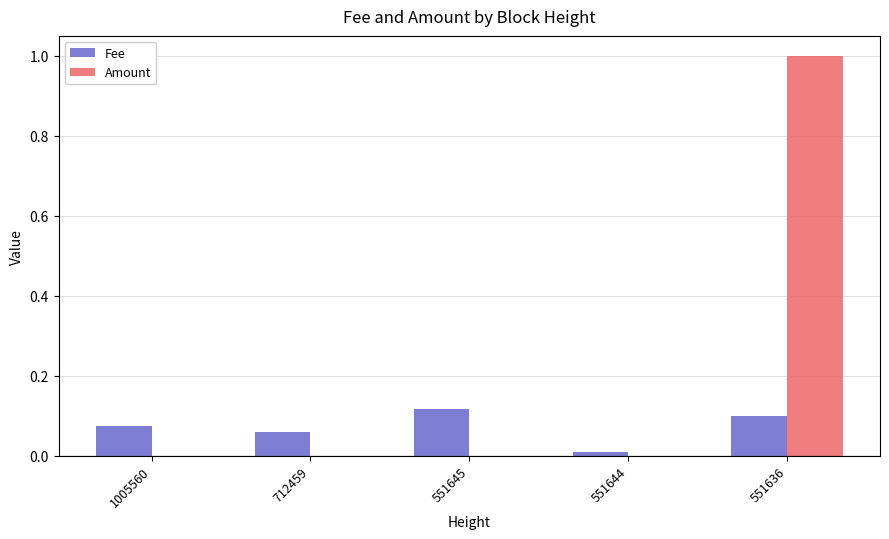

How many data points does each series have?

5